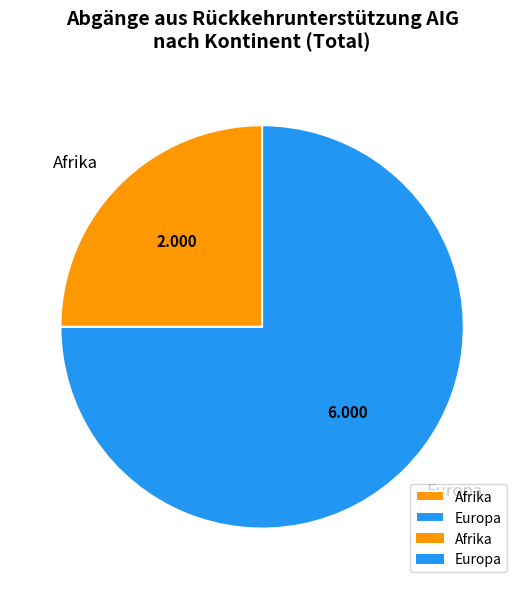

Does Europa represent more than half of the total?

Yes